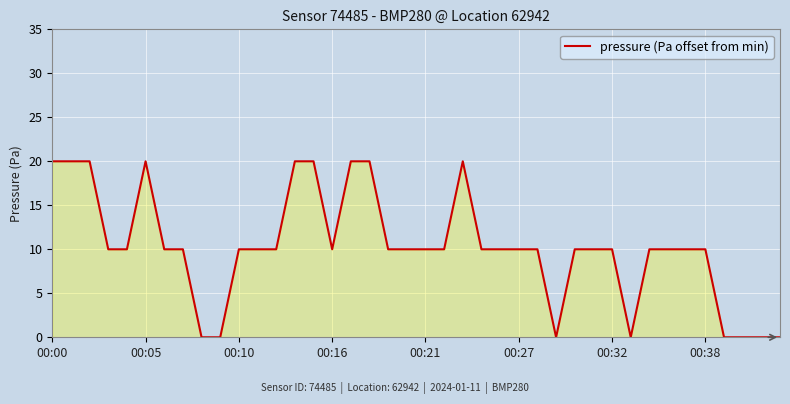

What is the difference between the maximum and minimum values?

20